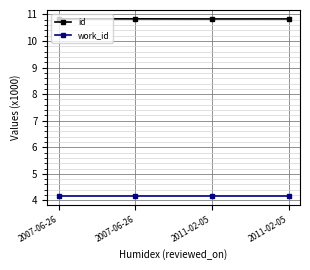

What value does the id series have at 2011-02-05?

10.8